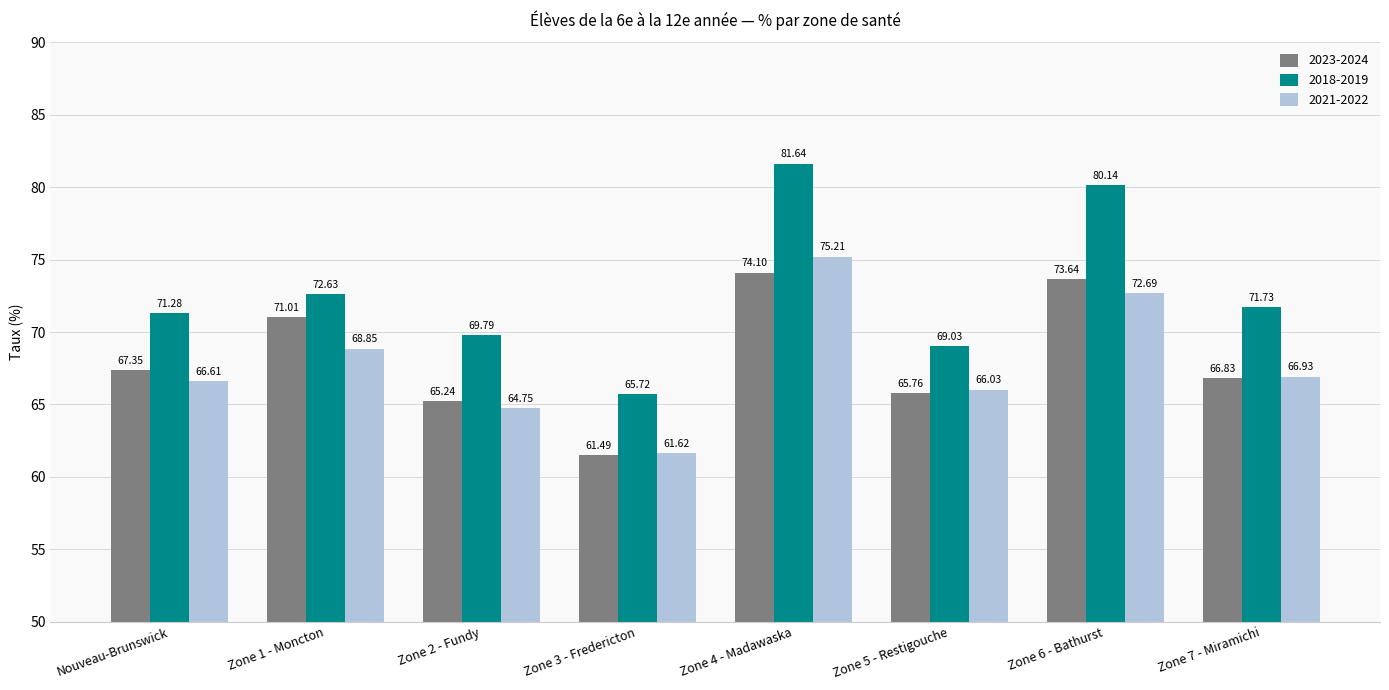

At Nouveau-Brunswick, list the series in order from smallest to largest.

2021-2022, 2023-2024, 2018-2019